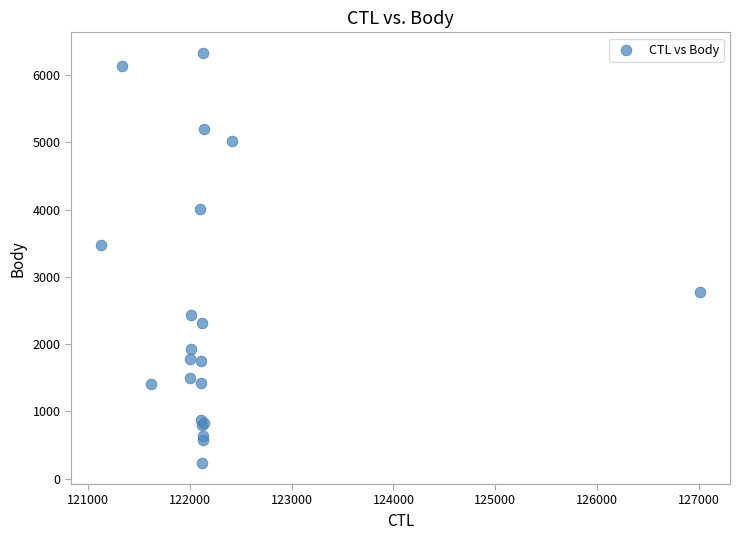

What Y value in the scatter plot is closest to 3278?

3469